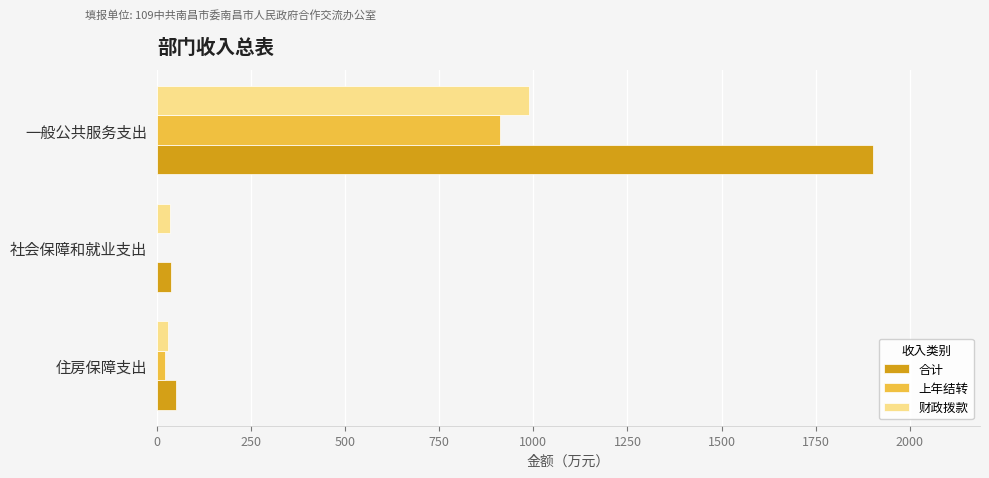

Is it true that 上年结转 equals 912.5 at 一般公共服务支出?

True